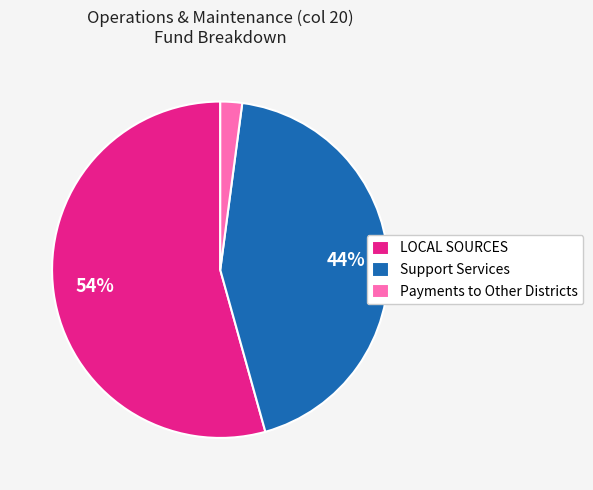

To the nearest percent, what is the combined percentage of Payments to Other Districts and Support Services?

46%